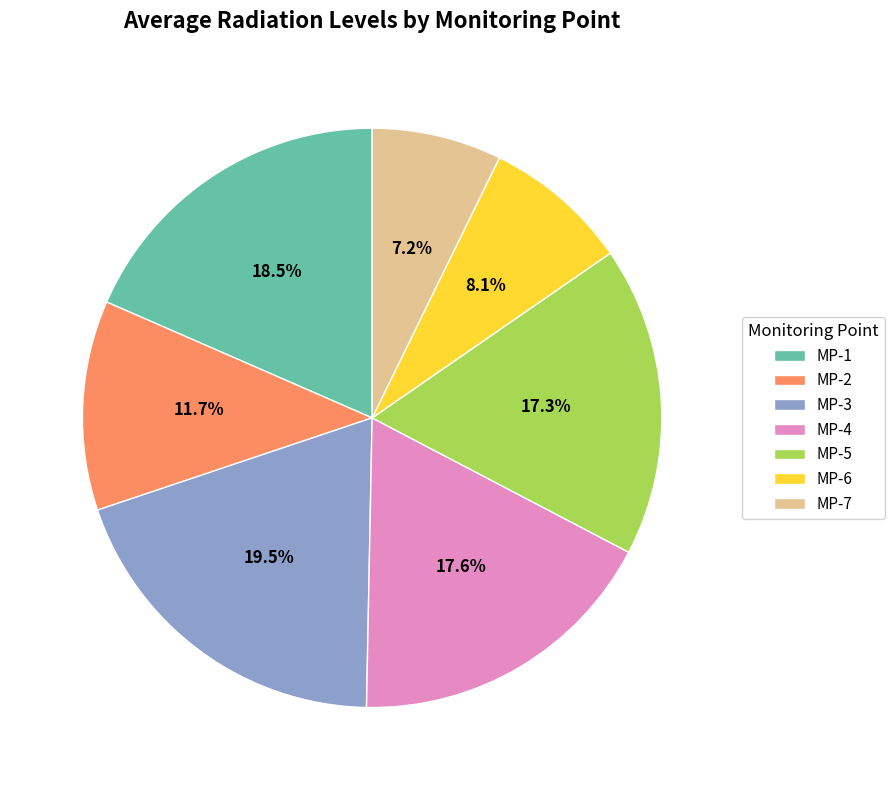

Is it true that MP-6 is 8% of the pie?

True